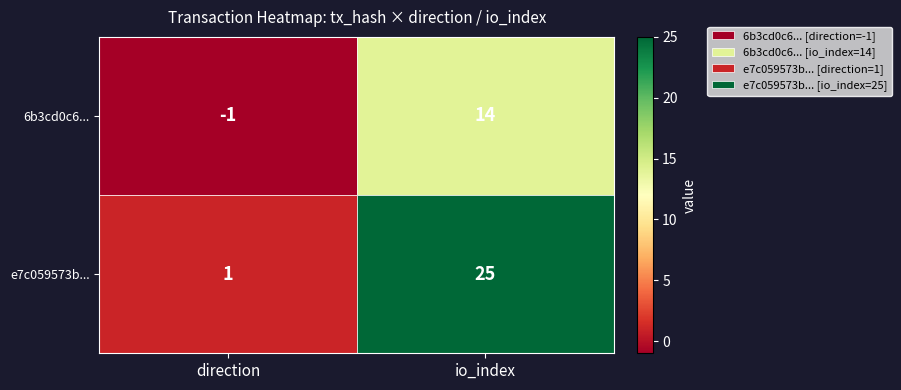

What is the sum of the 6b3cd0c6... values at direction and io_index?

13